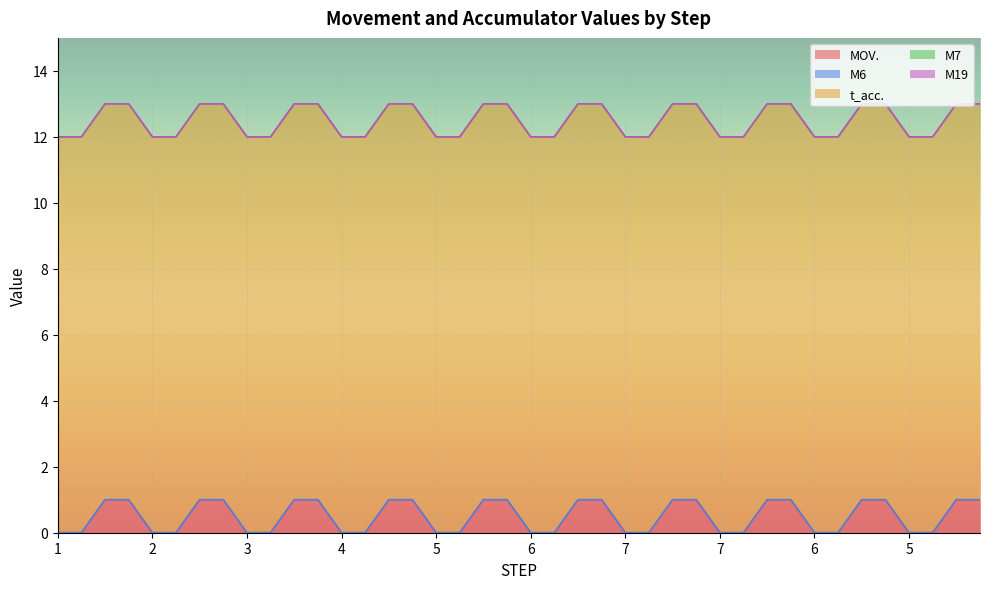

What is the label of the 24th point from the left?

7